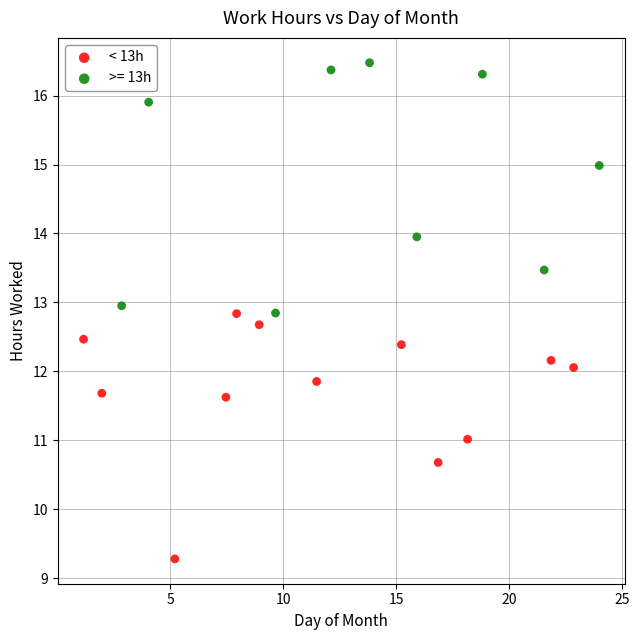

Which series reaches the minimum Y coordinate?

< 13h